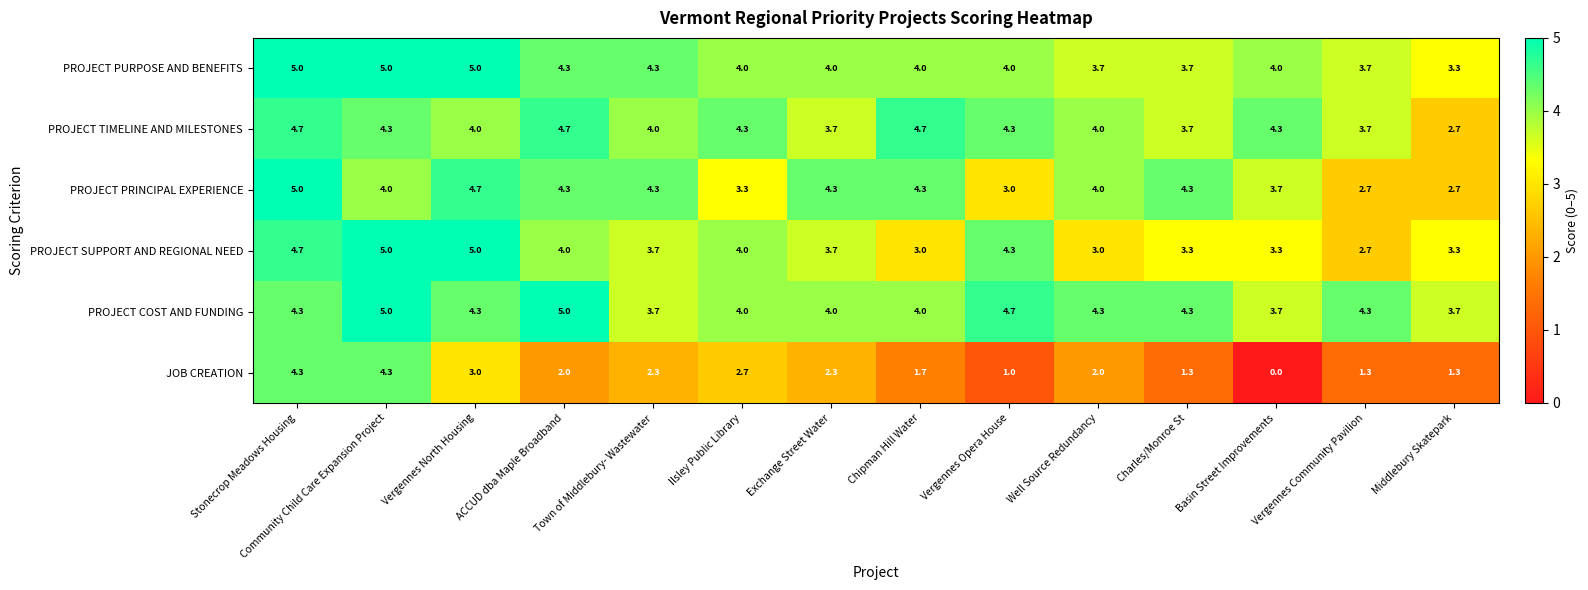

What value does the PROJECT SUPPORT AND REGIONAL NEED series have at Community Child Care Expansion Project?

5.0